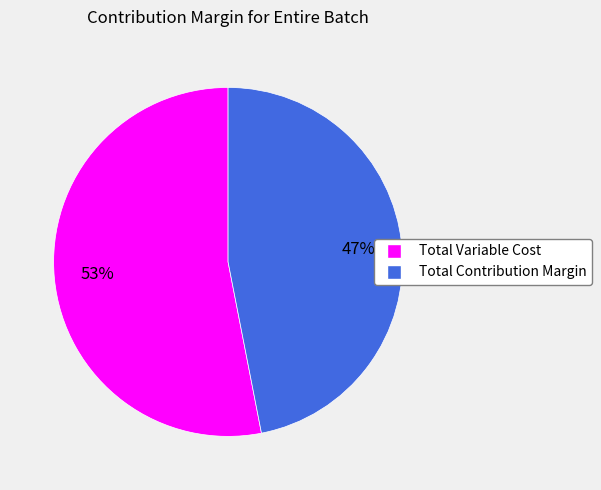

Which has a higher value, Total Contribution Margin or Total Variable Cost?

Total Variable Cost